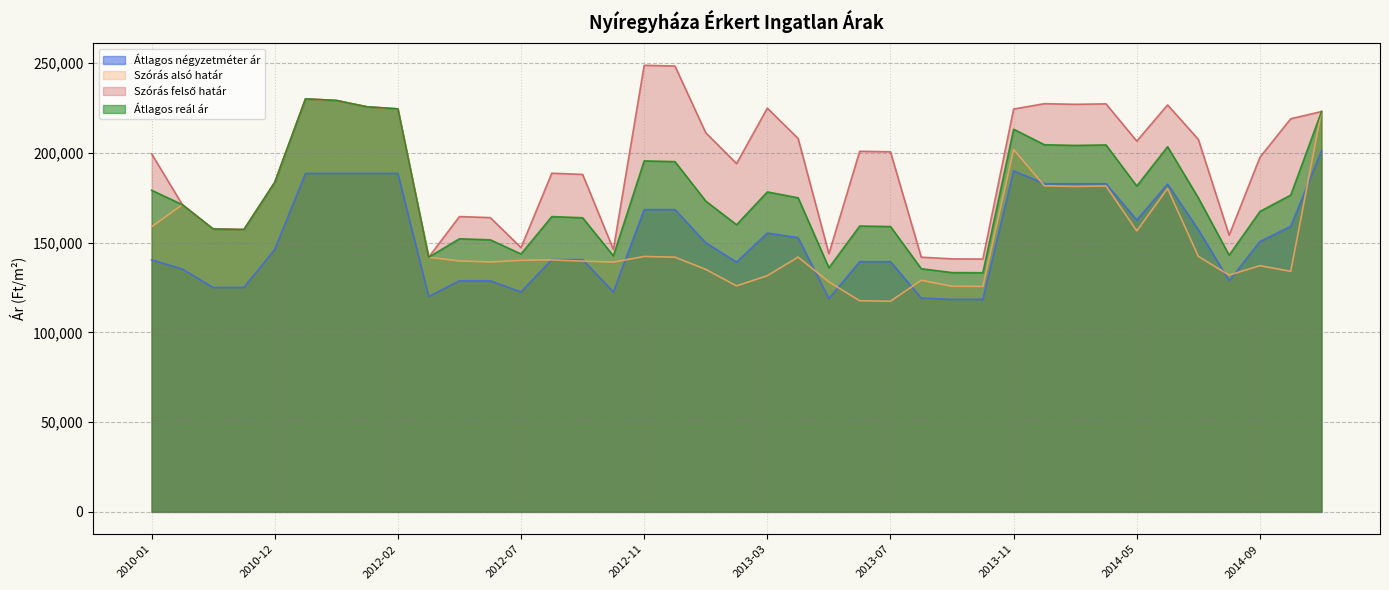

Reading left to right, what are all the values shown in this chart?

Átlagos négyzetméter ár: 140410	135273	125000	125000	146175	188524	188524	188524	188524	120000	128750	128750	122500	140520	140520	122500	168392	168392	149885	139142	155313	152742	118809	139378	139378	119107	118333	118333	189932	182789	182789	182789	162610	182551	157189	128754	150590	159056	201086
Szórás alsó határ: 158803	171122	157585	157272	183548	230066	229181	225647	224494	141865	139754	139187	140134	140353	139702	139113	142286	141876	135082	125901	131564	141933	128118	117611	117324	129028	125668	125567	201892	181636	181275	181533	156503	180146	142320	131890	137146	133989	223009
Szórás felső határ: 199509	171122	157585	157272	183548	230066	229181	225647	224494	141865	164502	163935	147204	188643	187992	146183	248758	248348	211168	194027	224898	207993	143788	200875	200588	141878	140942	140841	224408	227386	227025	227283	206539	226698	207472	154122	197540	218981	223009
Átlagos reál ár: 179156	171122	157585	157272	183548	230066	229181	225647	224494	141865	152128	151561	143669	164498	163847	142648	195522	195112	173125	159964	178231	174963	135953	159243	158956	135453	133305	133204	213150	204511	204150	204408	181521	203422	174896	143006	167343	176485	223009